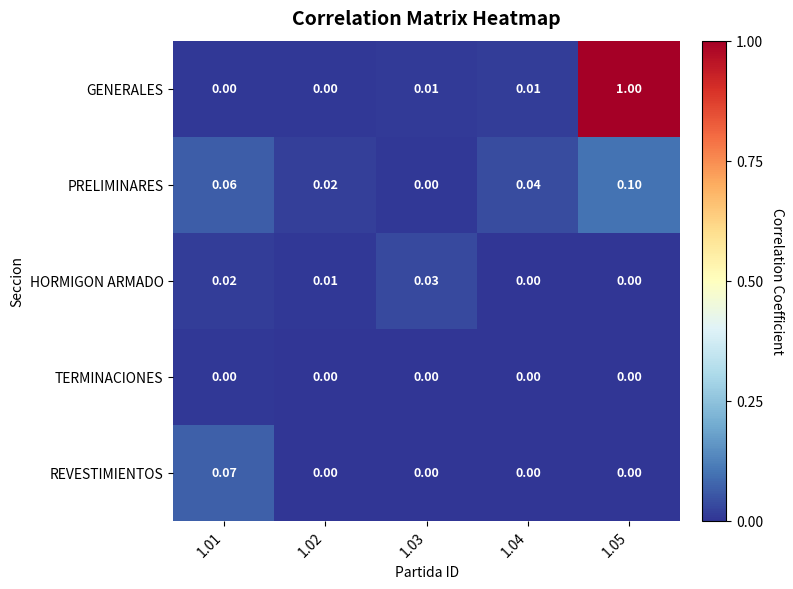

Which series has the largest total across all categories?

GENERALES